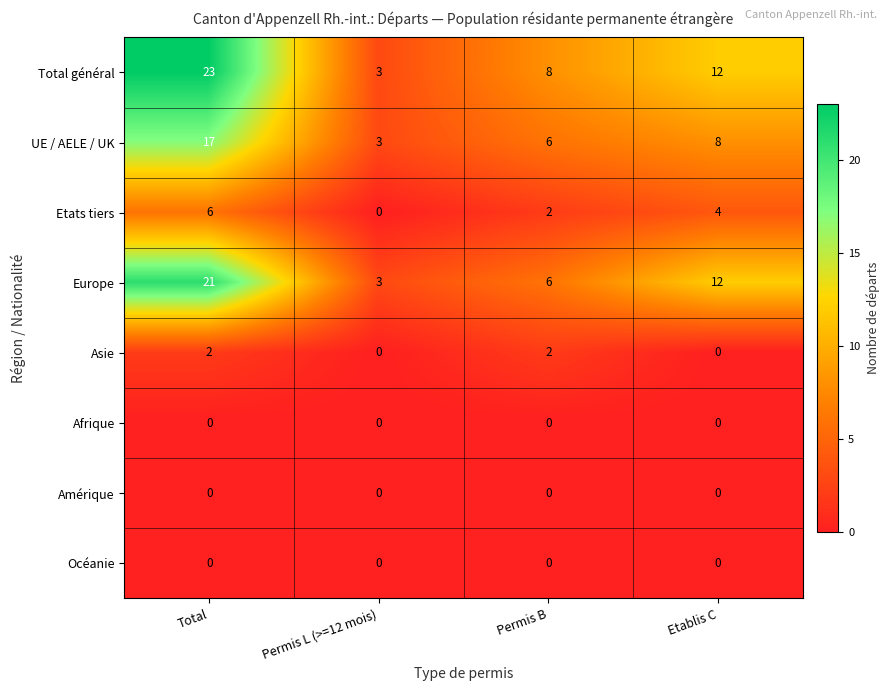

How many values in the UE / AELE / UK series are below 8?

2